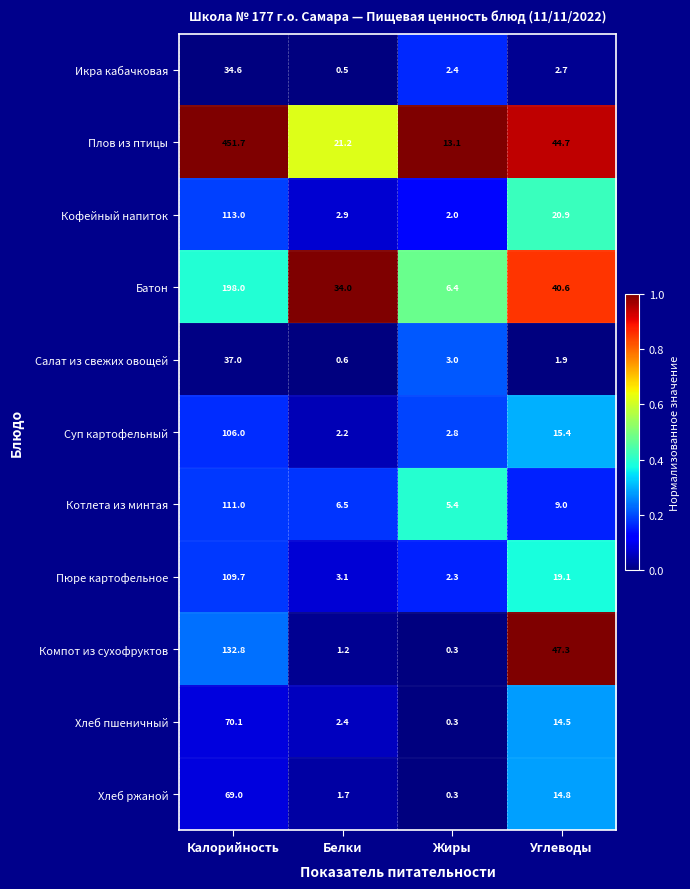

Which series has the widest spread of values?

Плов из птицы